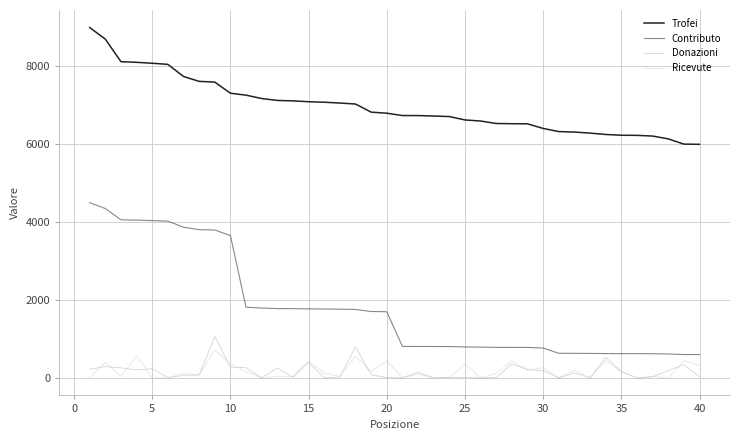

How many lines are shown in the chart?

4